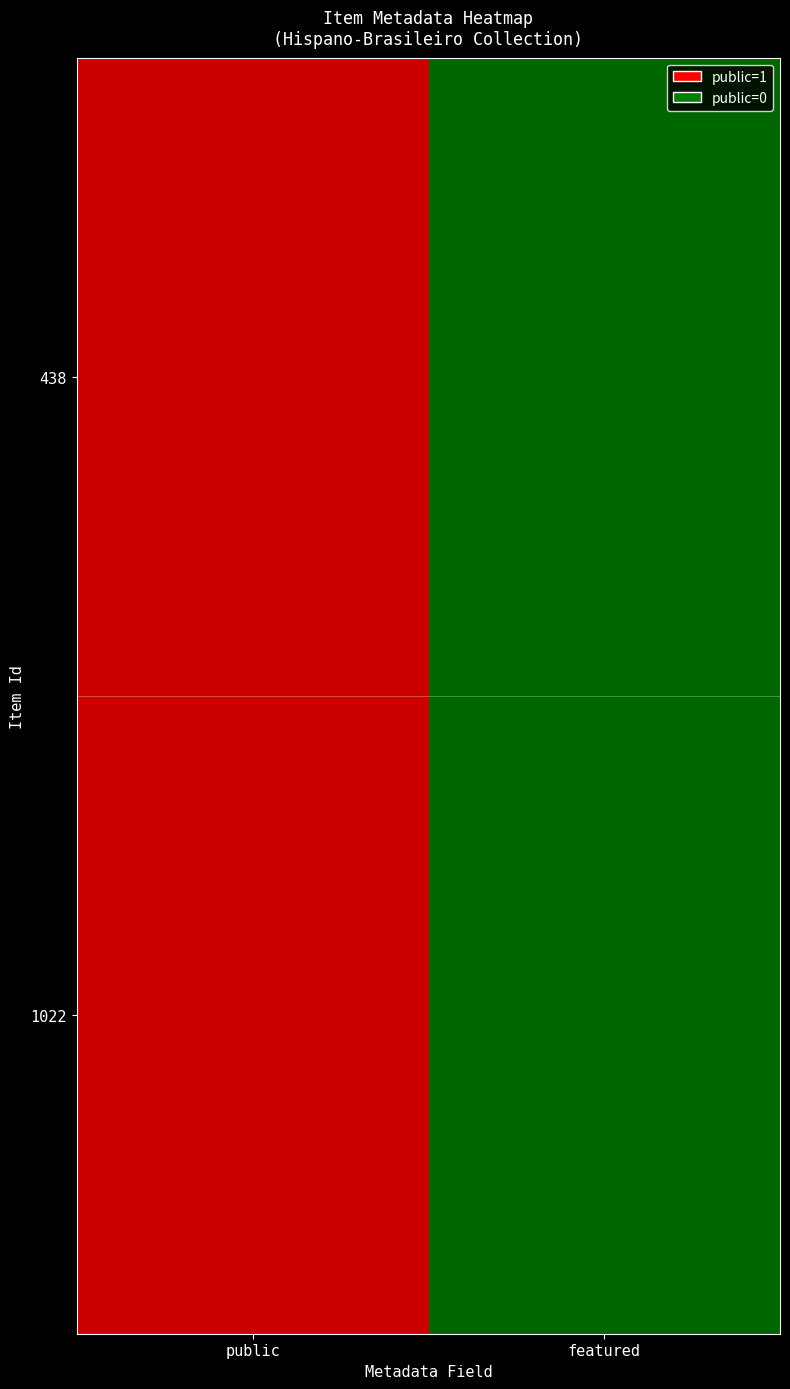

At how many categories does at least one series exceed 0?

1